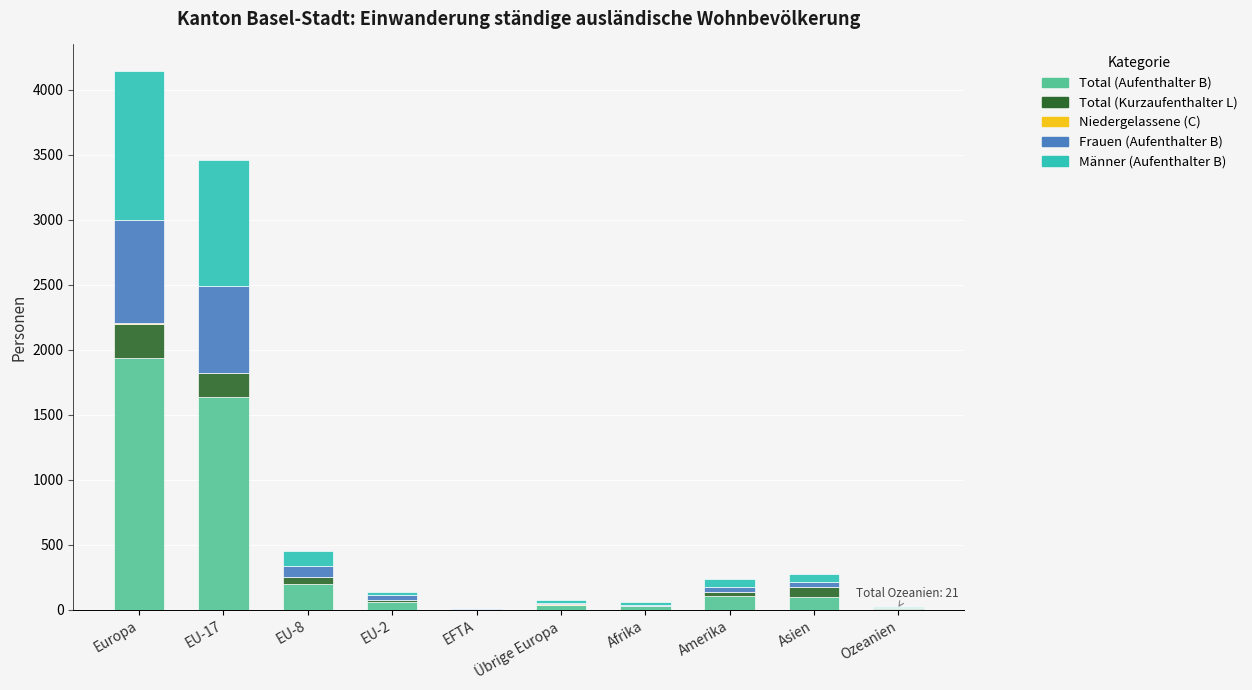

The value of Total (Aufenthalter B) at EU-17 is 2556. True or false?

False